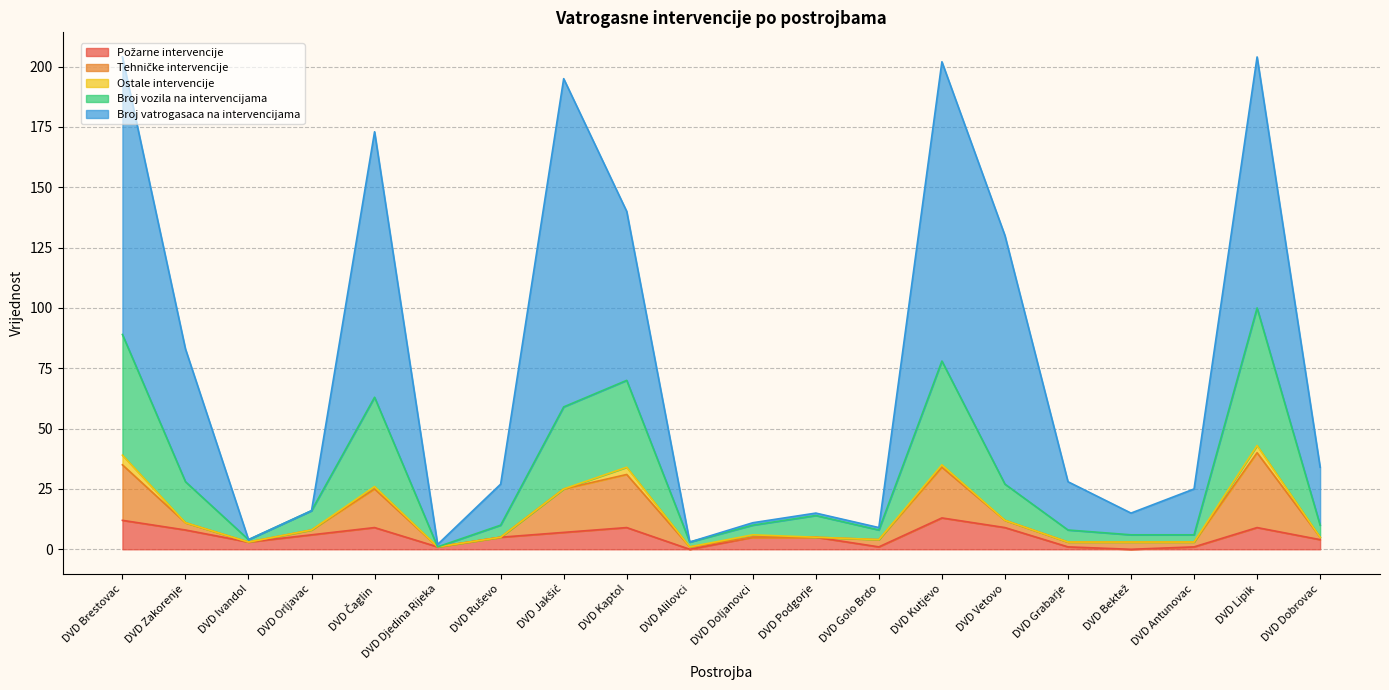

What is the sum of the Broj vatrogasaca na intervencijama values at DVD Lipik and DVD Brestovac?

408